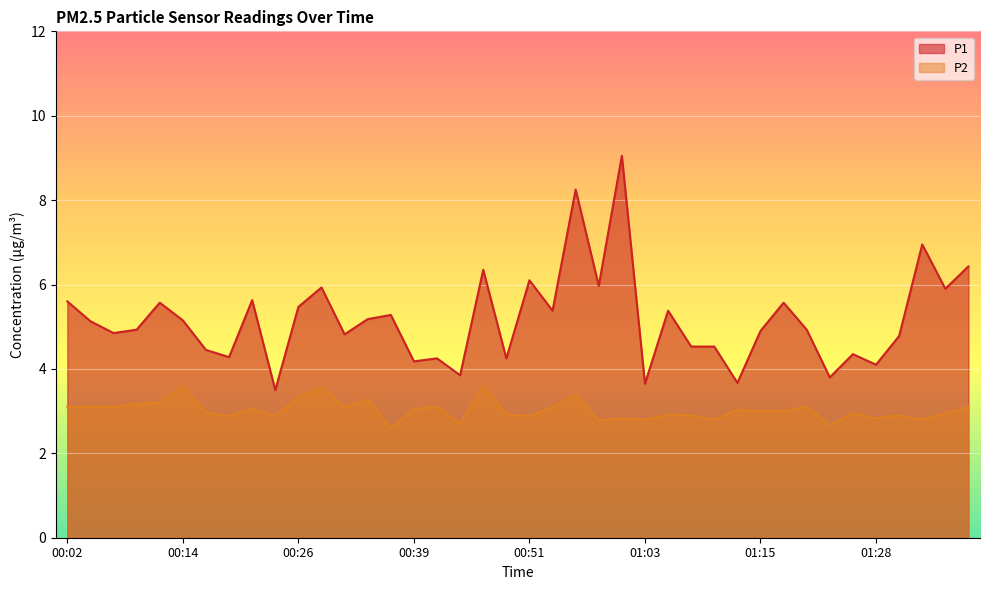

What is the value of the P2 point at the 39th from the left?

3.0